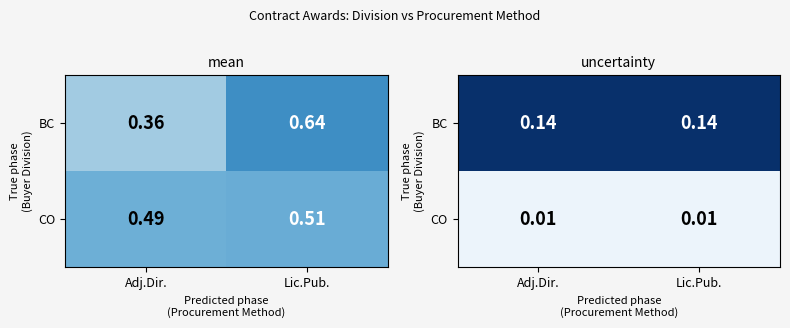

Count the number of data series in this chart.

2